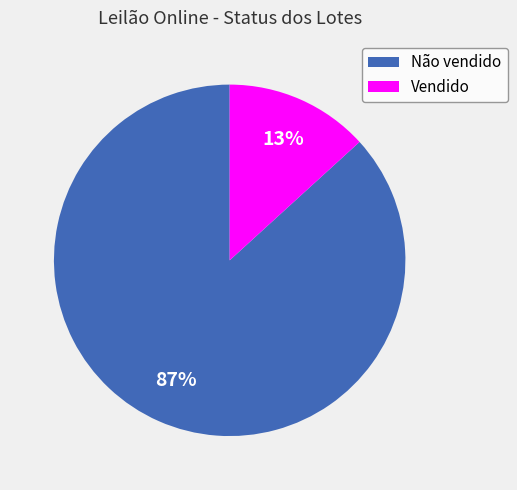

Count the number of slices in the pie.

2